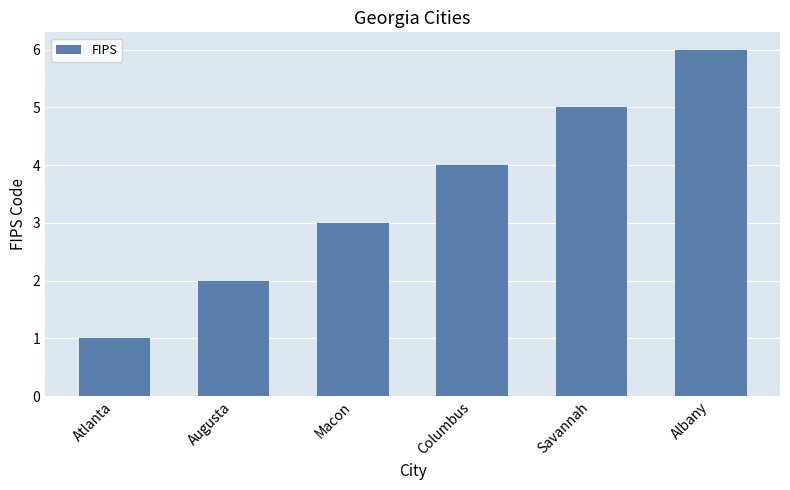

Reading left to right, extract all data points from this chart.

1	2	3	4	5	6